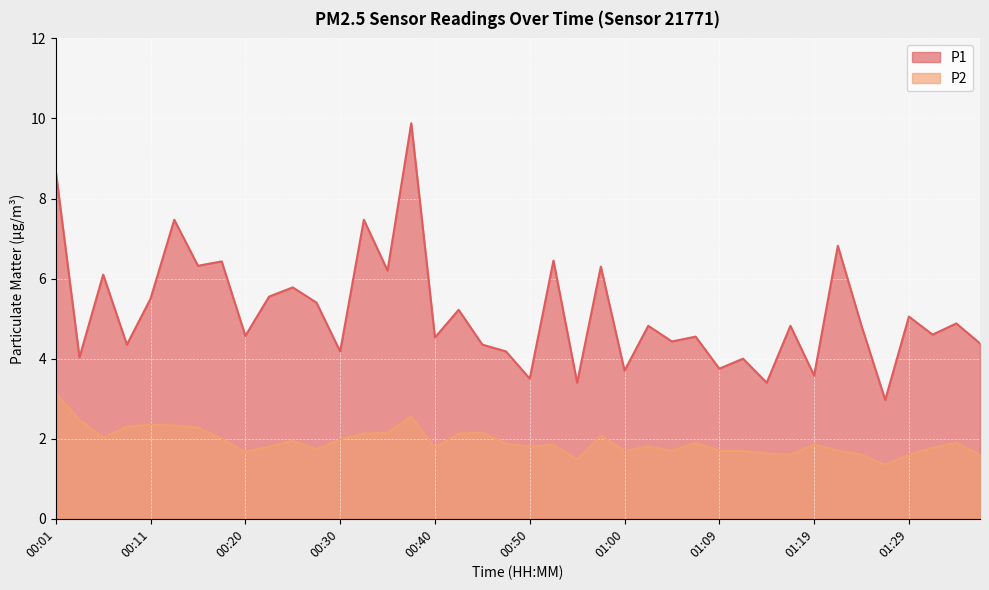

The value of P2 at 01:09 is 0.4. True or false?

False